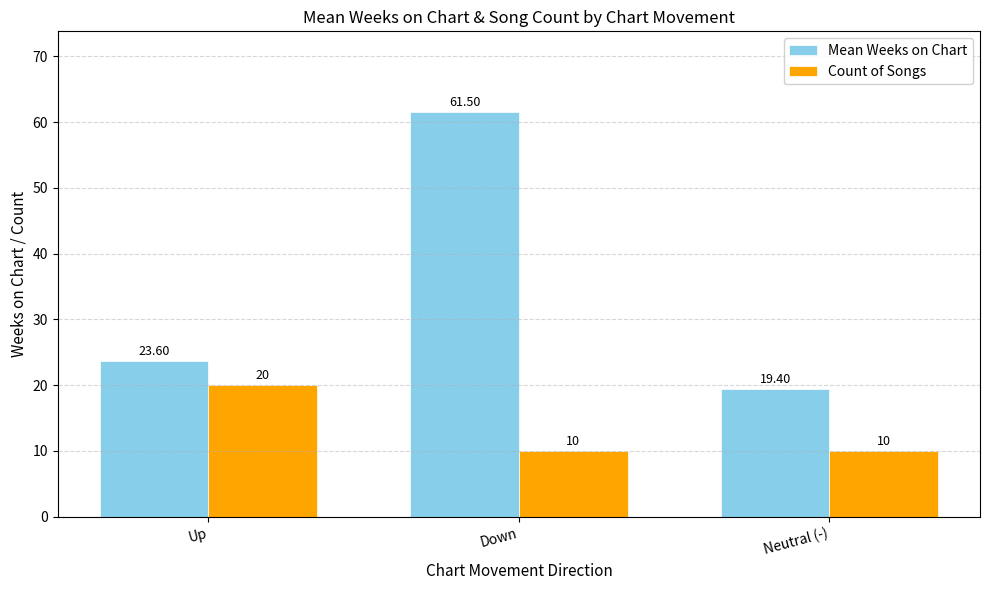

Reading left to right, extract all data points from this chart.

Mean Weeks on Chart: Up=23.6	Down=61.5	Neutral (-)=19.4
Count of Songs: Up=20.0	Down=10.0	Neutral (-)=10.0